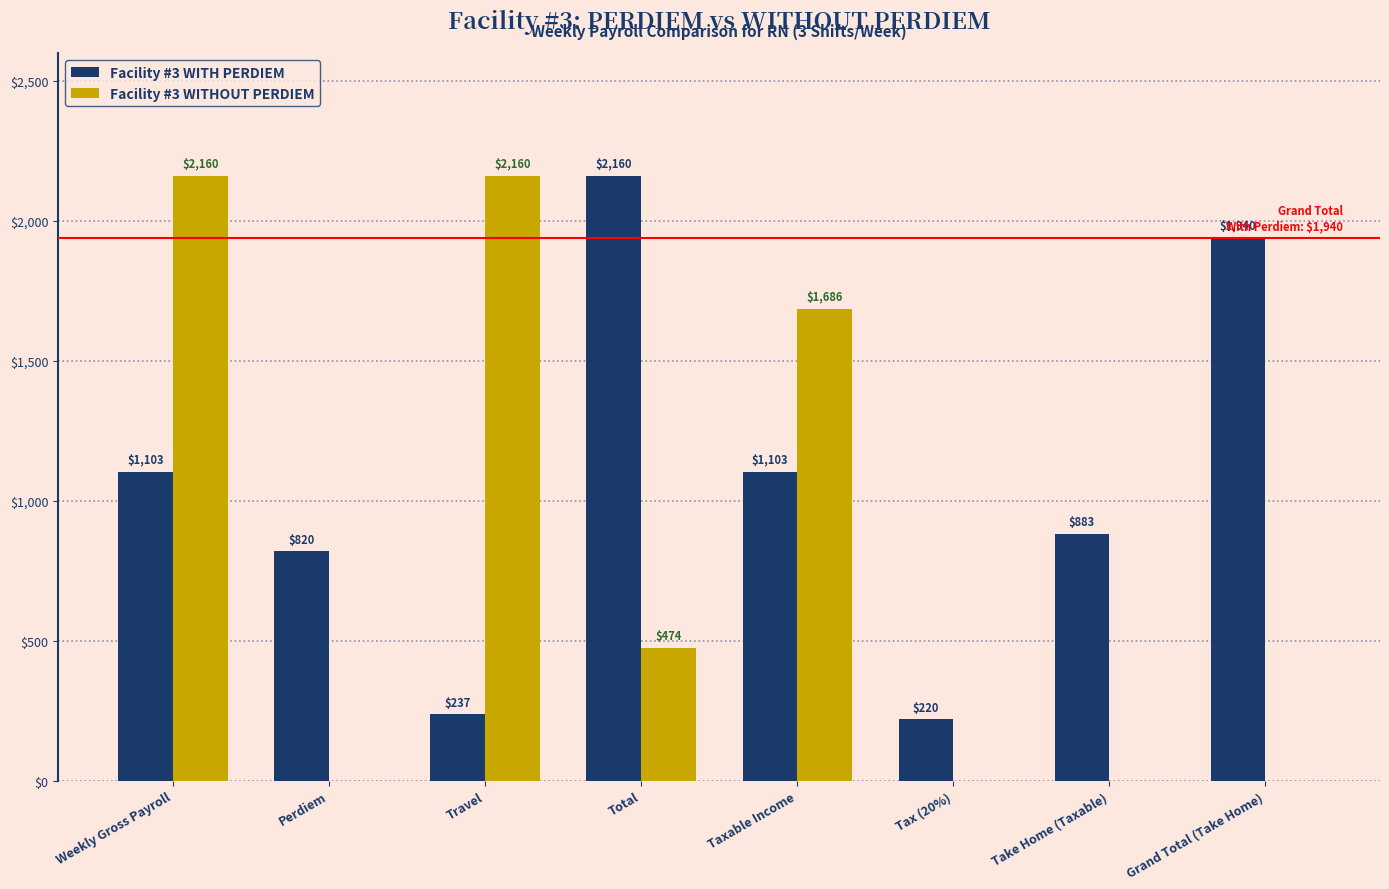

How many values in Facility #3 WITHOUT PERDIEM are above zero?

4